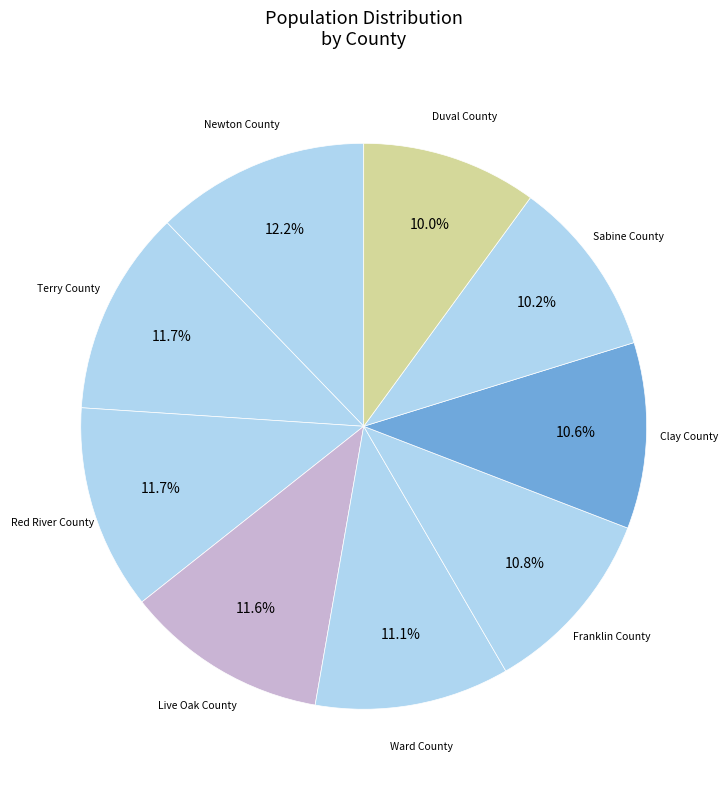

Count the number of slices in the pie.

9